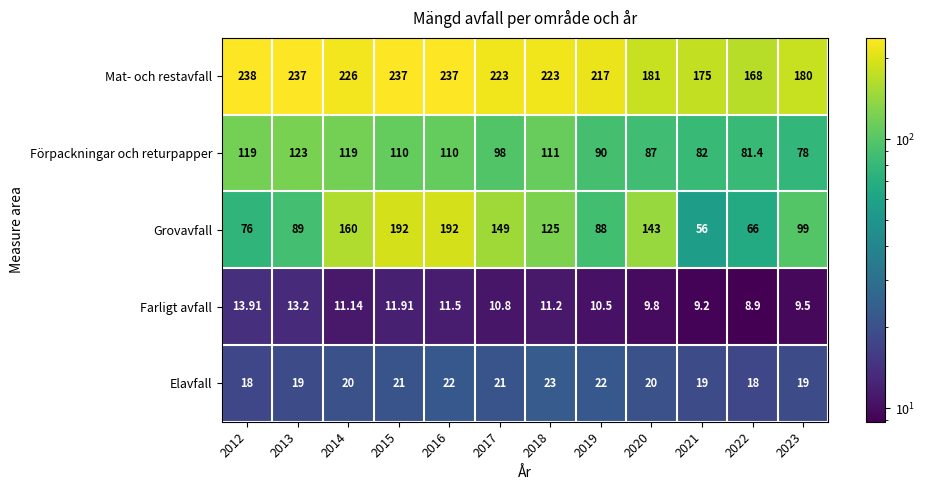

Between 2020 and 2022, which series saw the biggest shift?

Grovavfall